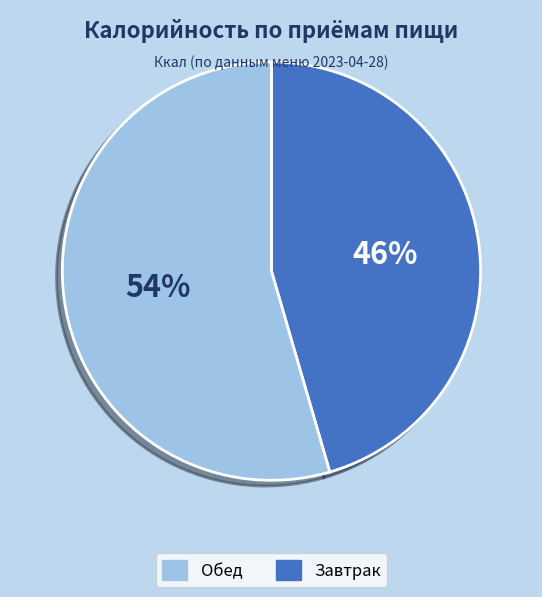

Does any single category account for the majority?

Yes